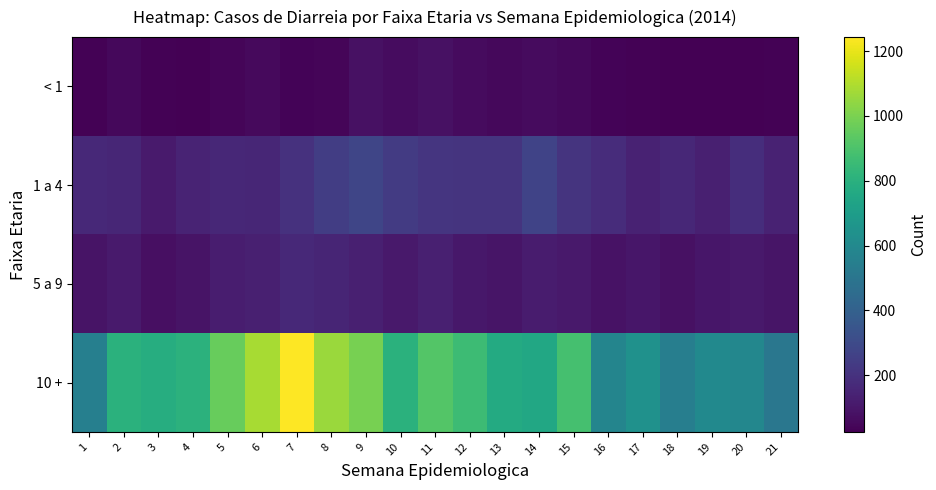

Reading right to left, transcribe all the data shown in this chart.

< 1: 21=30	20=29	19=25	18=28	17=32	16=37	15=51	14=62	13=53	12=59	11=79	10=64	9=80	8=42	7=38	6=54	5=41	4=26	3=34	2=50	1=32
1 a 4: 21=143	20=185	19=131	18=160	17=141	16=178	15=207	14=271	13=210	12=209	11=213	10=235	9=279	8=245	7=197	6=157	5=161	4=144	3=111	2=156	1=167
5 a 9: 21=92	20=107	19=101	18=81	17=100	16=86	15=108	14=119	13=96	12=104	11=131	10=110	9=134	8=152	7=163	6=133	5=121	4=90	3=77	2=113	1=90
10 +: 21=507	20=589	19=604	18=546	17=643	16=581	15=885	14=754	13=770	12=861	11=915	10=801	9=994	8=1059	7=1243	6=1084	5=959	4=806	3=785	2=801	1=552